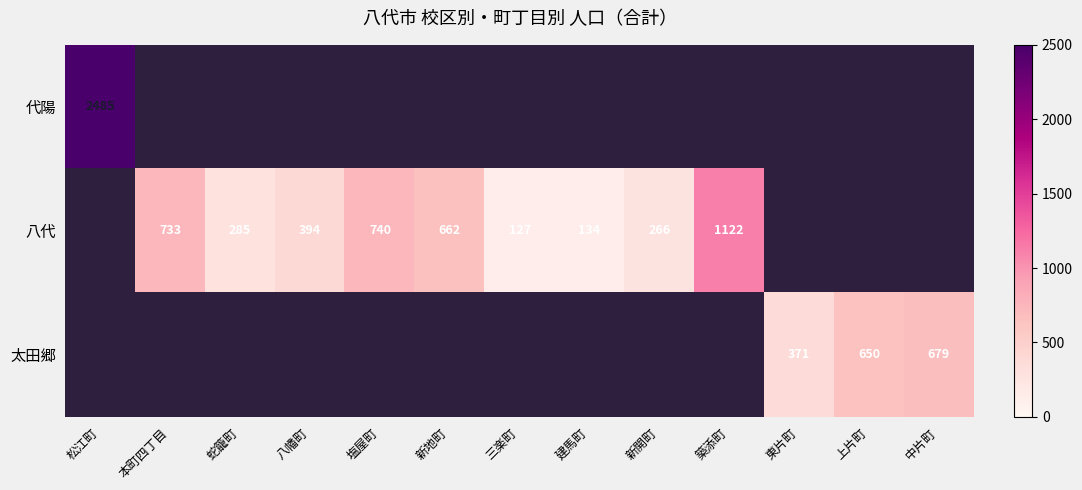

Is it true that 八代 equals 382 at 蛇籠町?

False